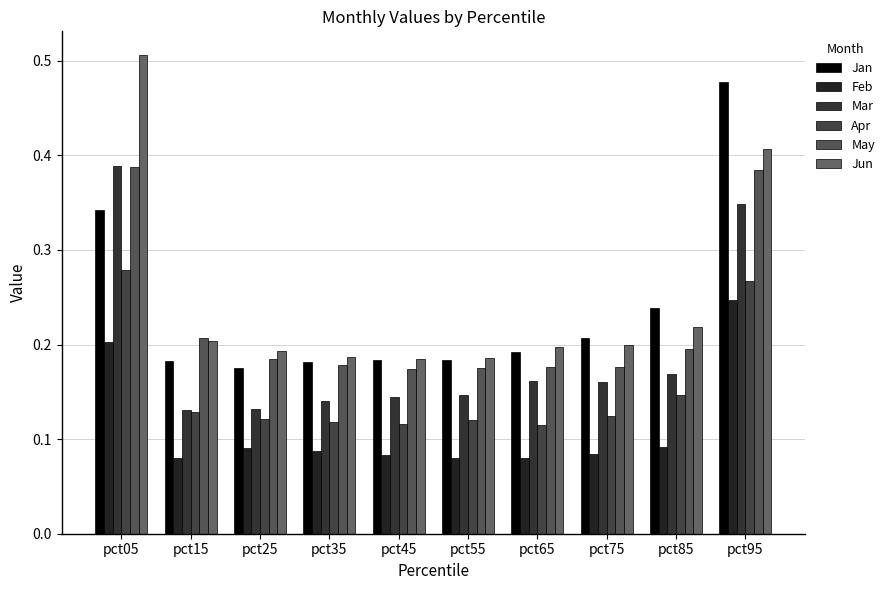

Rank the series by their maximum value, from lowest to highest.

Feb, Apr, May, Mar, Jan, Jun